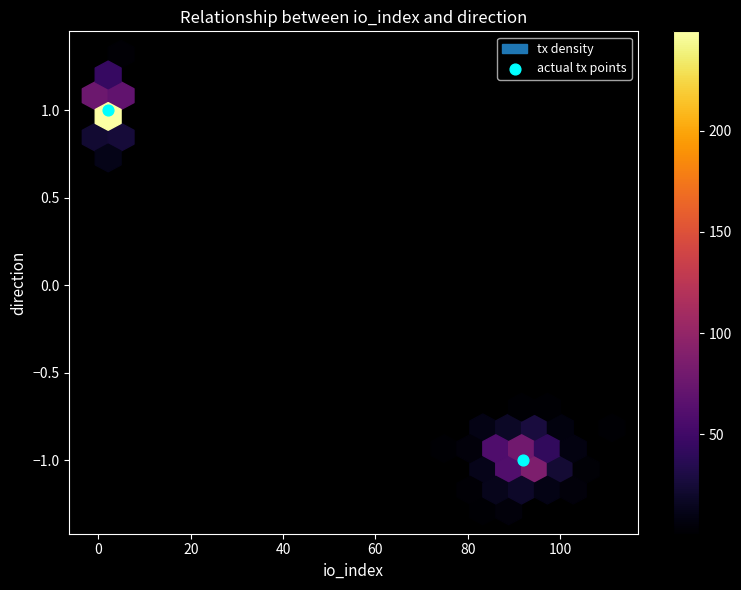

What is the average X value?

47